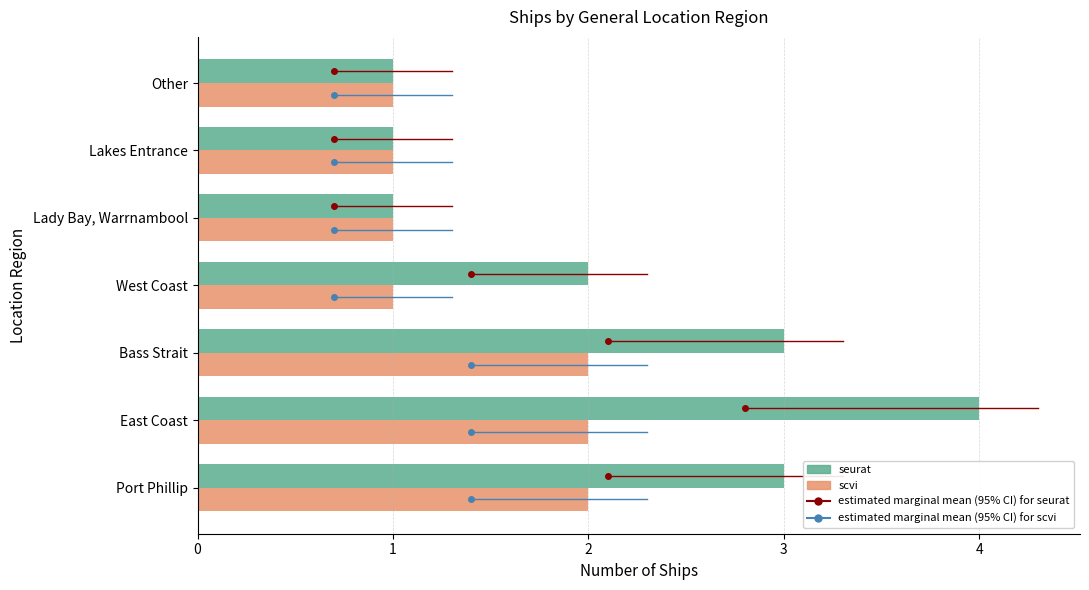

True or false: scvi has a value of 1 at Other.

True